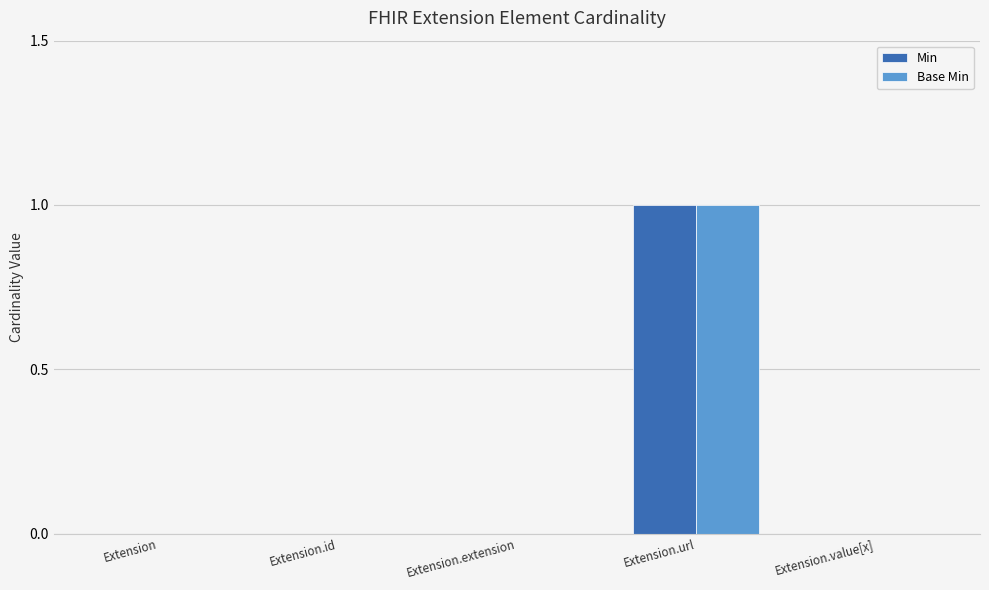

Reading left to right, transcribe all the data shown in this chart.

Min: Extension=0	Extension.id=0	Extension.extension=0	Extension.url=1	Extension.value[x]=0
Base Min: Extension=0	Extension.id=0	Extension.extension=0	Extension.url=1	Extension.value[x]=0